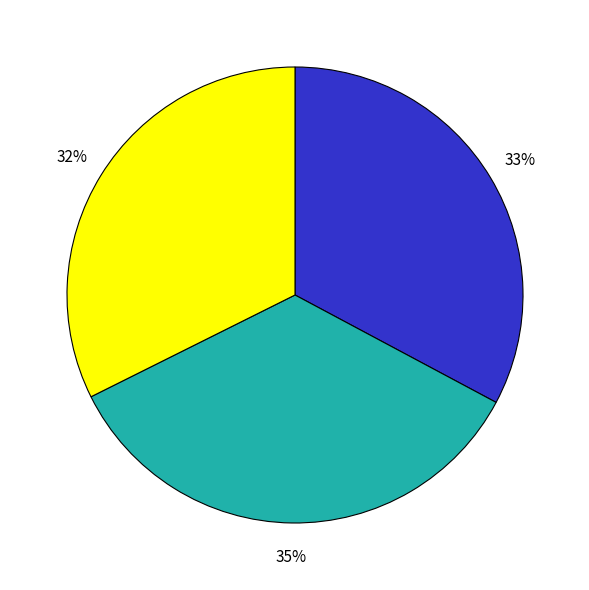

To the nearest percent, what is the average slice percentage?

33%